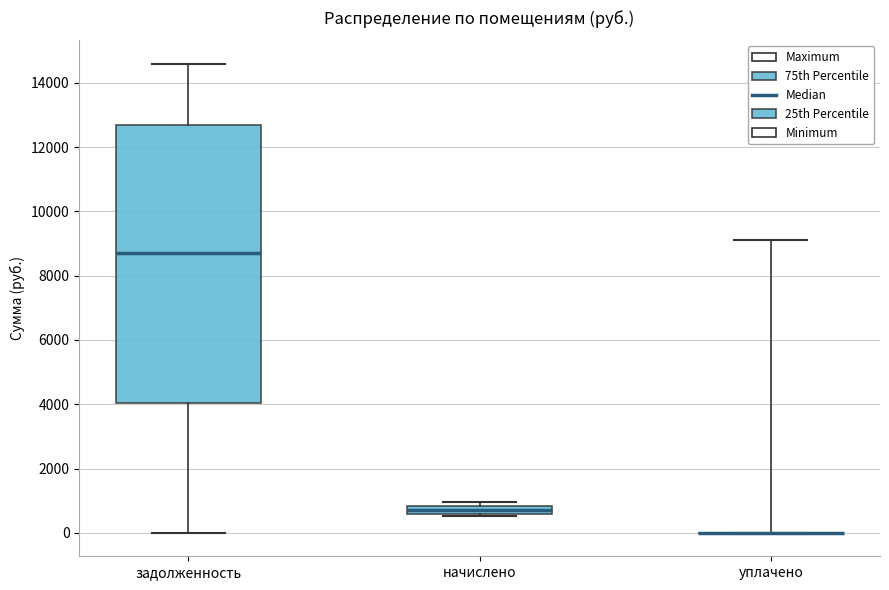

Where is the lower edge of the box for начислено on the y-axis? The values are not printed on the chart, so give them approximately, as read against the axis.

600